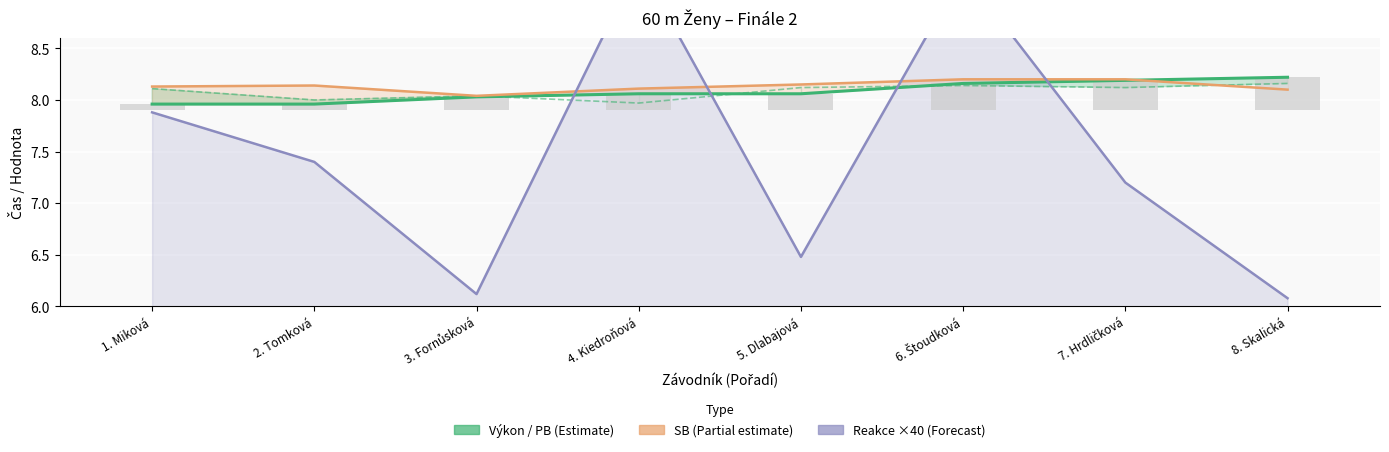

What position from the right is 5. Dlabajová?

4